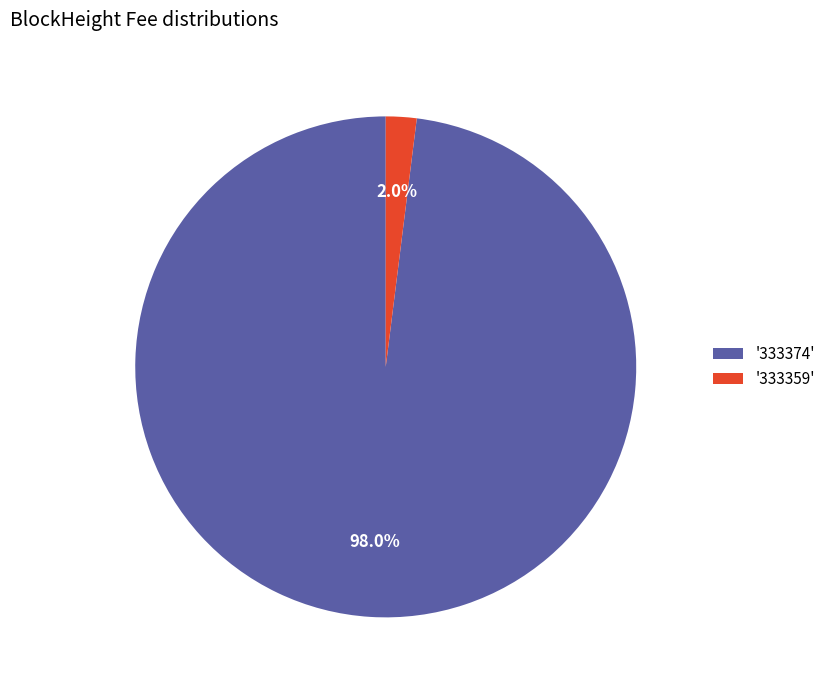

How many slices are in this pie chart?

2